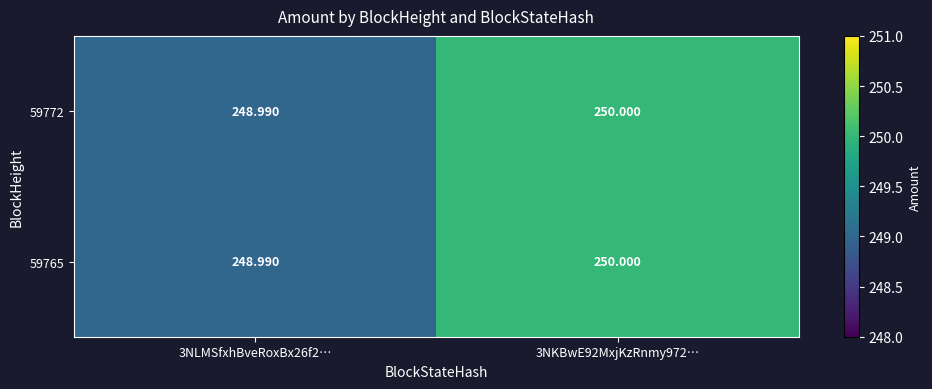

How many categories are shown in the chart?

2